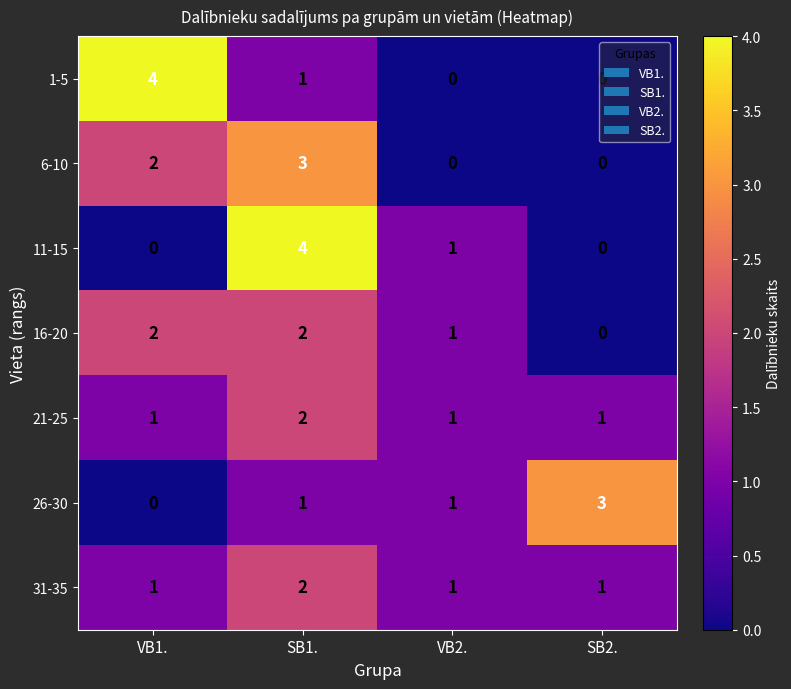

Between VB1. and VB2., which series saw the biggest shift?

1-5